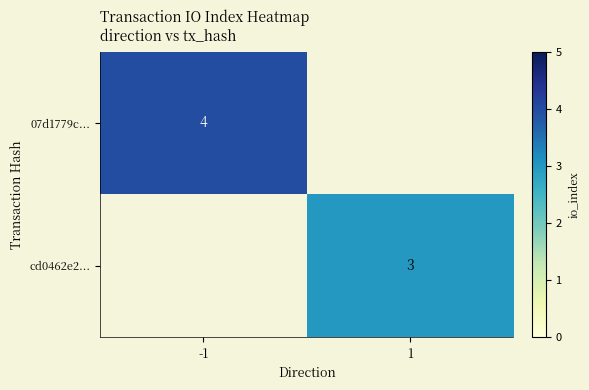

True or false: cd0462e2... has a value of 3 at 1.

True